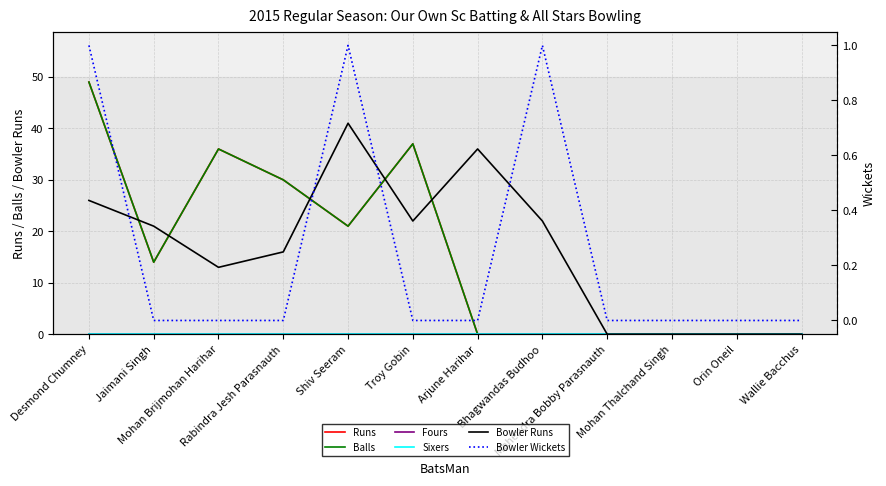

Between Troy Gobin and Mohan Brijmohan Harihar, which is larger?

Troy Gobin